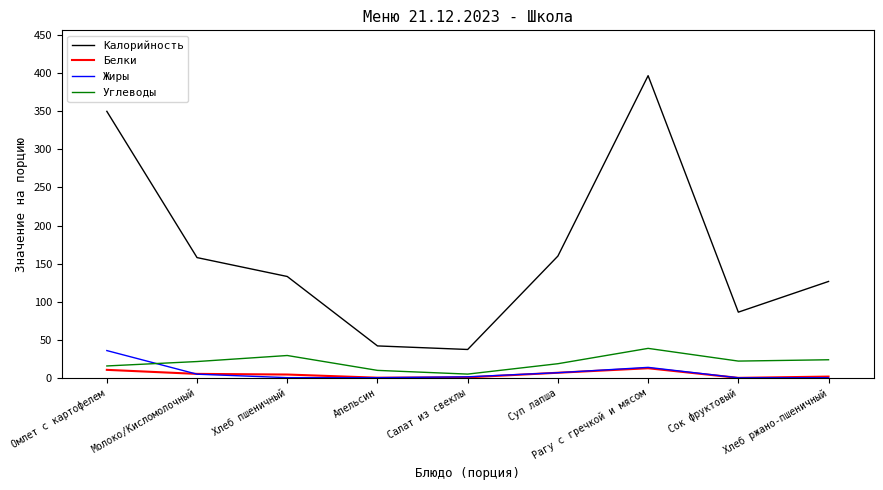

Is it true that Жиры equals 14.0 at Рагу с гречкой и мясом?

True